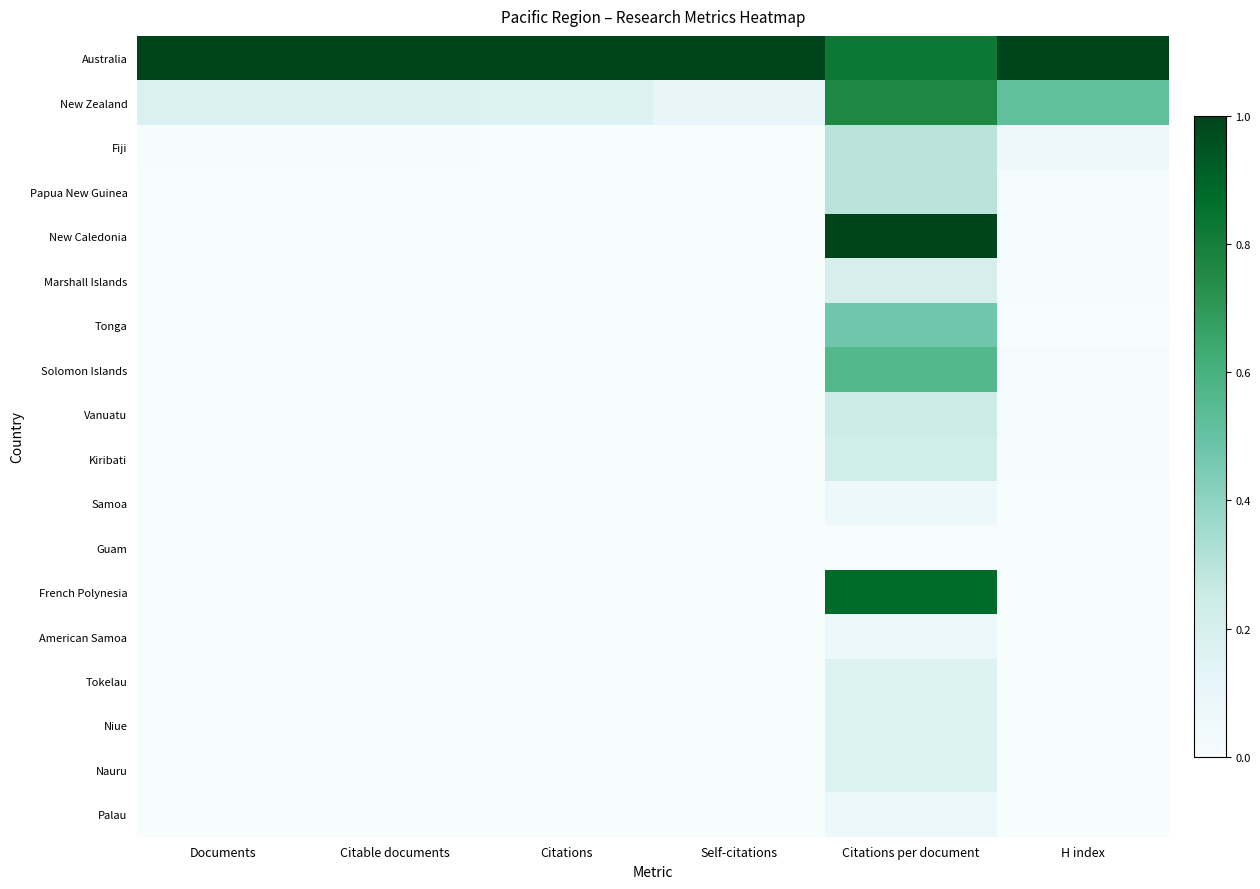

At how many categories does at least one series exceed 0?

6